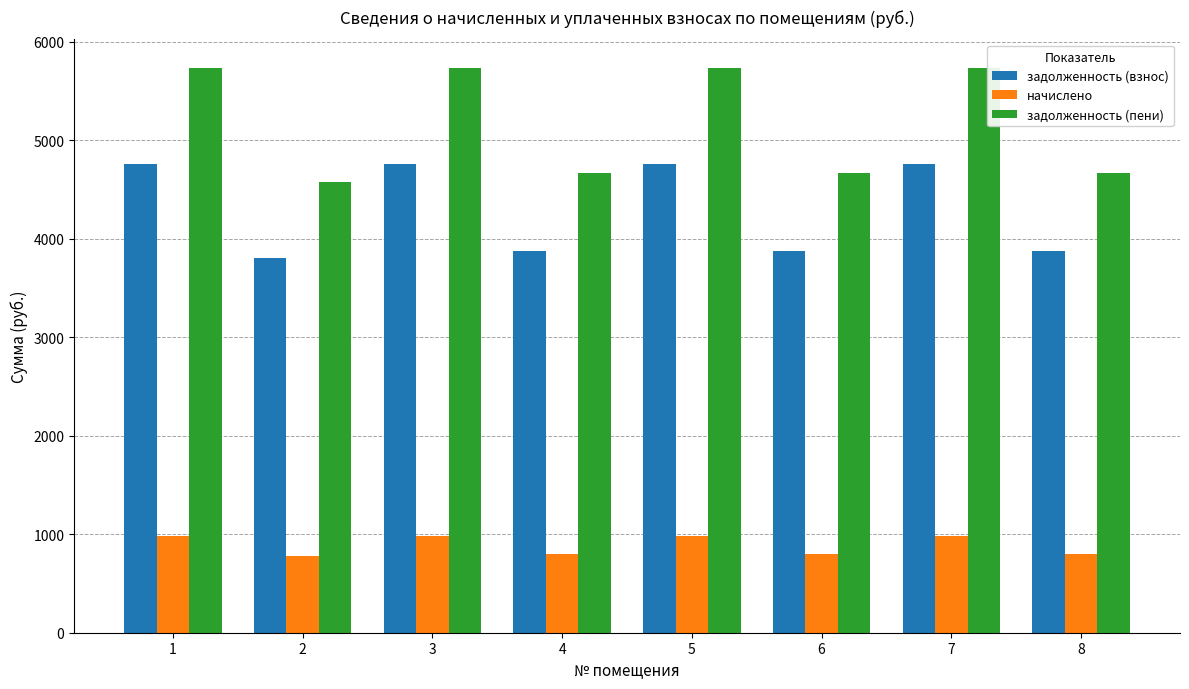

What are all the series names shown in the legend?

задолженность (взнос), начислено, задолженность (пени)